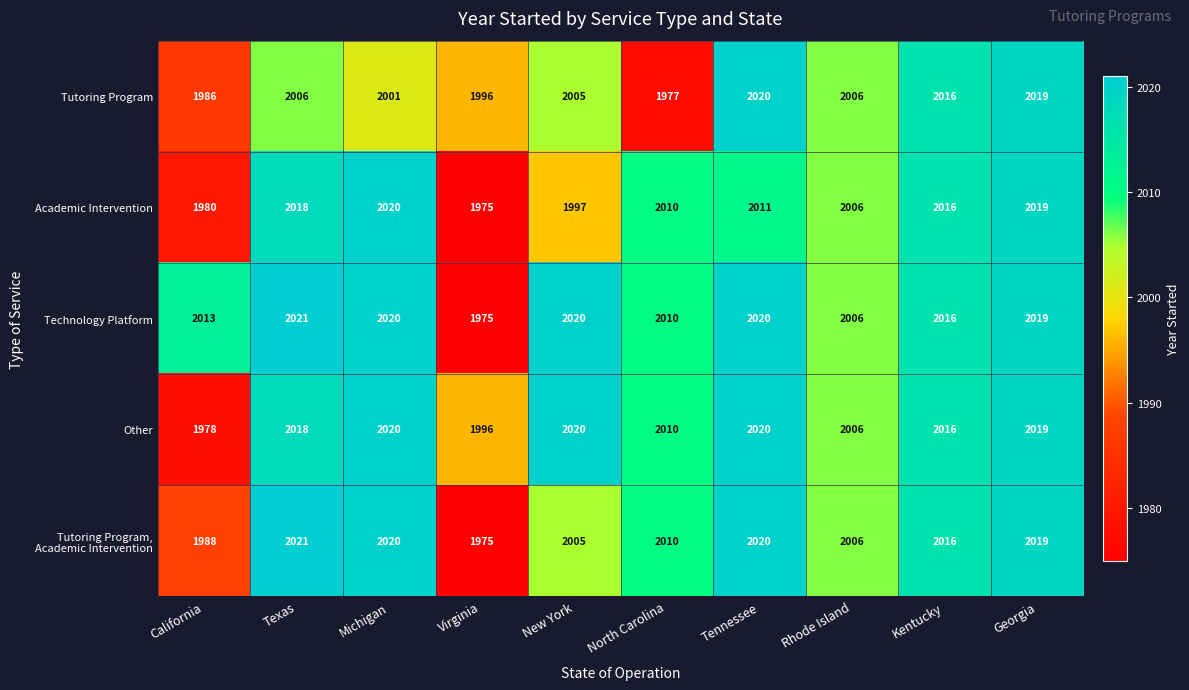

What is the total value across all series at California?

9945